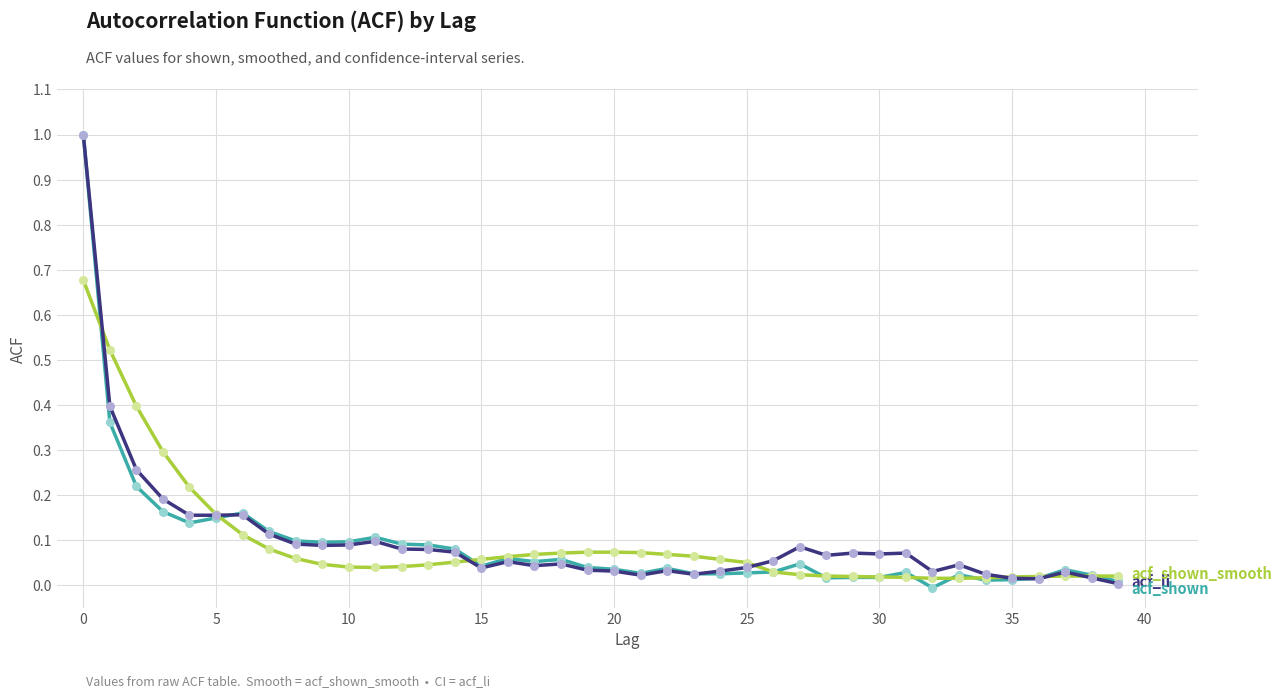

What is the greatest value displayed?

1.0